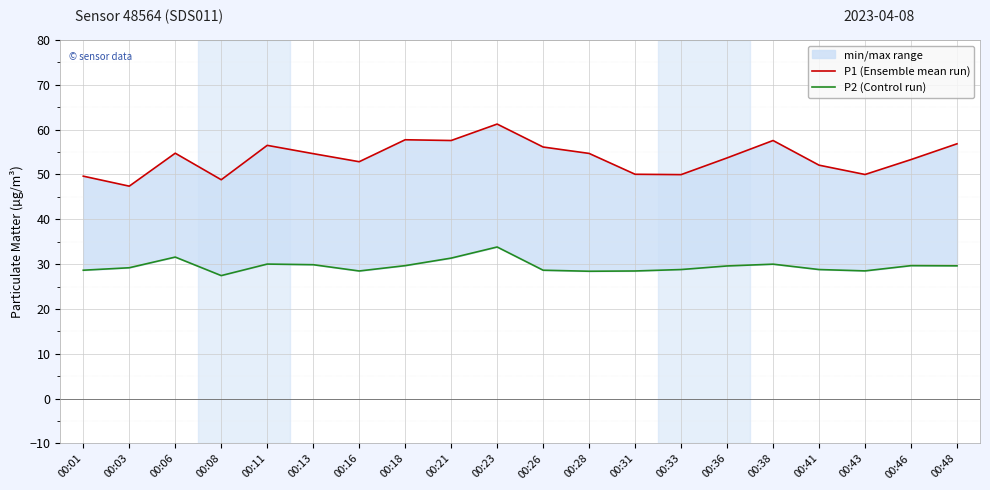

What is the total value across all series at 00:28?

83.1